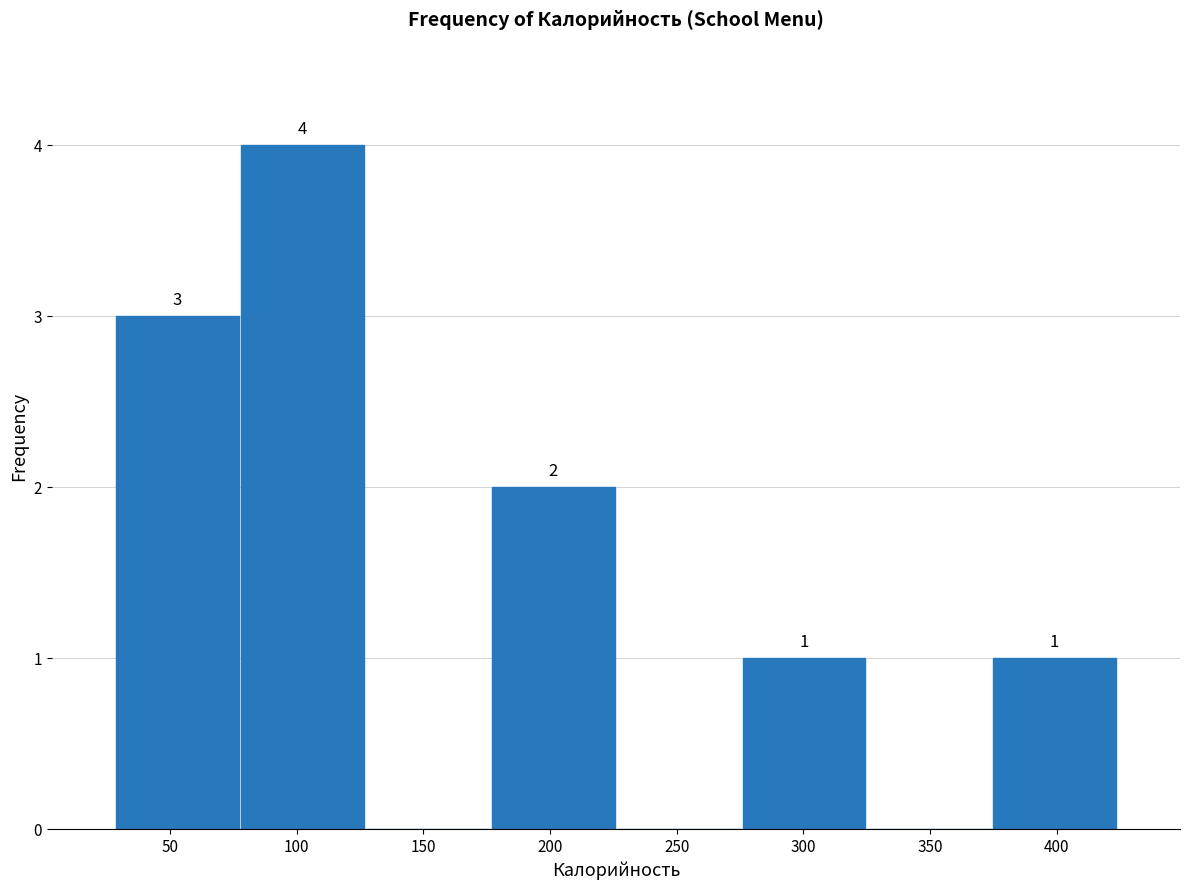

Which range on the x-axis has the tallest bar?

77.5 to 127.0